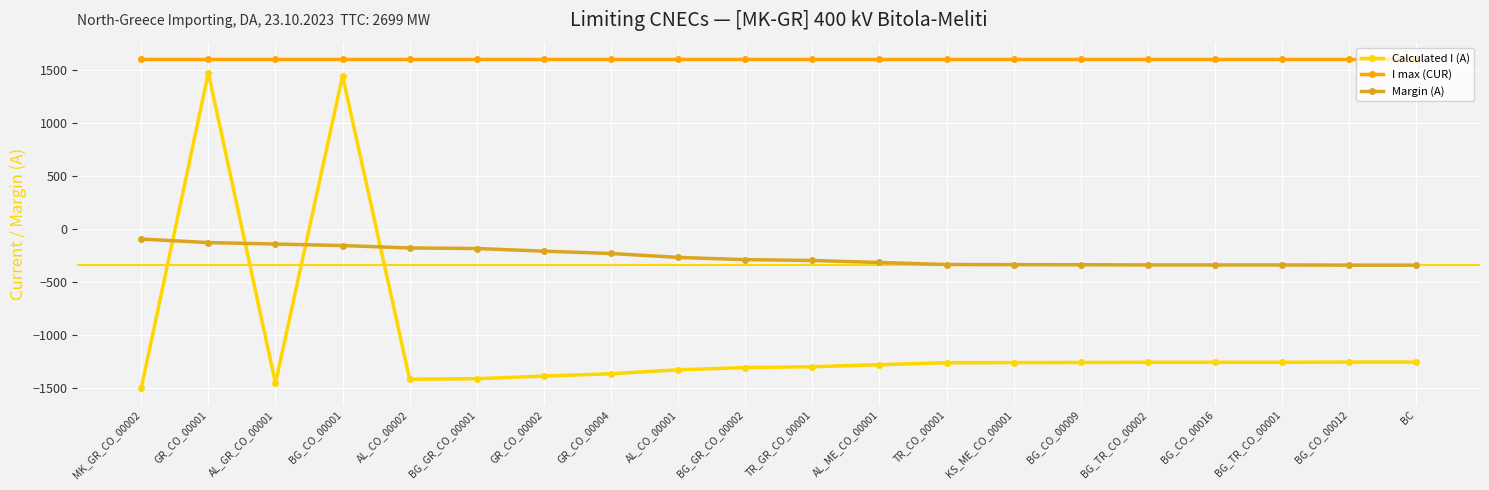

Is the value of I max (CUR) at BG_GR_CO_00001 greater than the value of Calculated I (A) at BG_CO_00001?

Yes